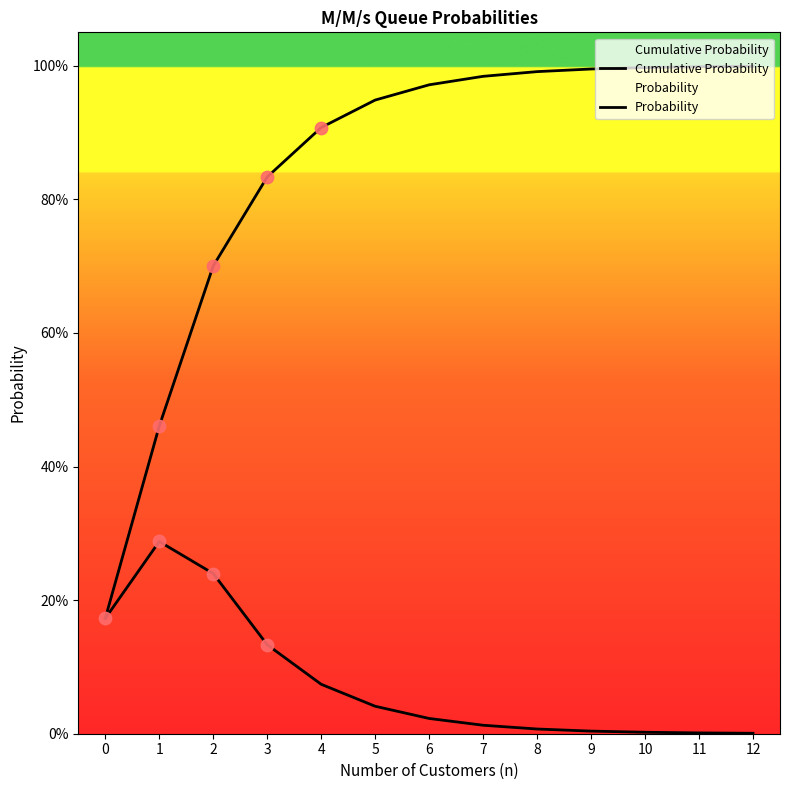

Which series reaches the minimum Y coordinate?

Probability